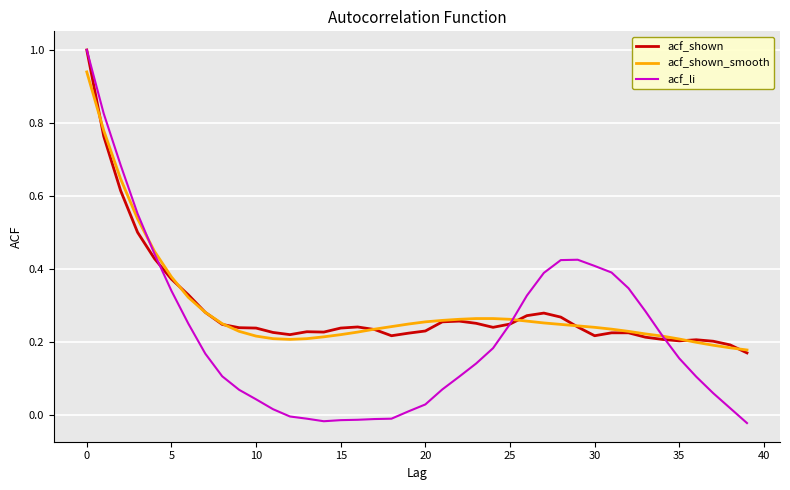

Which series has the largest range (max minus min)?

acf_li